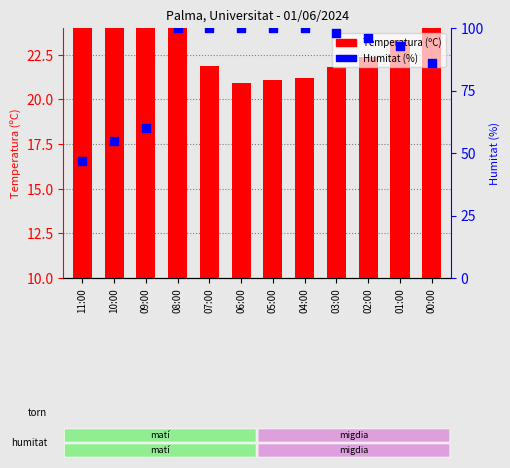

At how many categories does at least one series exceed 97?

6